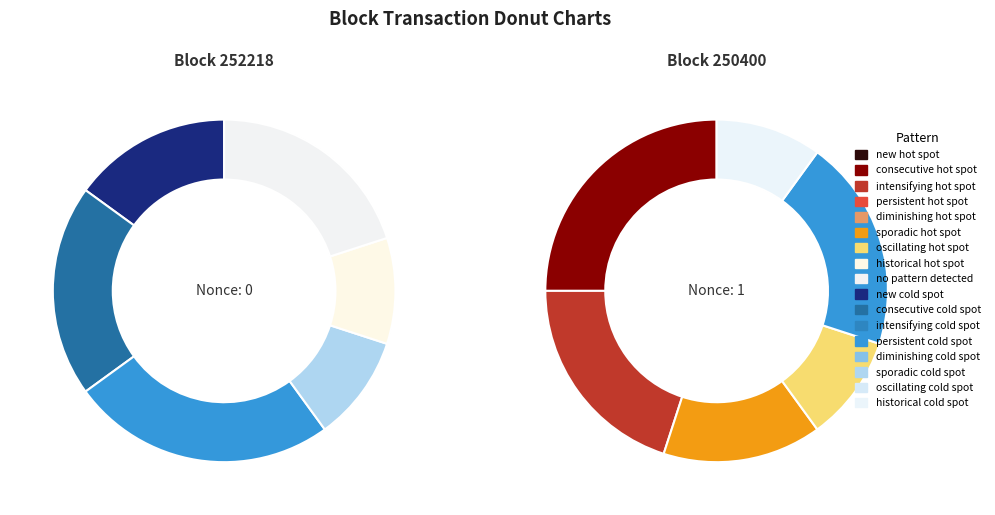

How much of the chart is everything except 252218?

100.0%